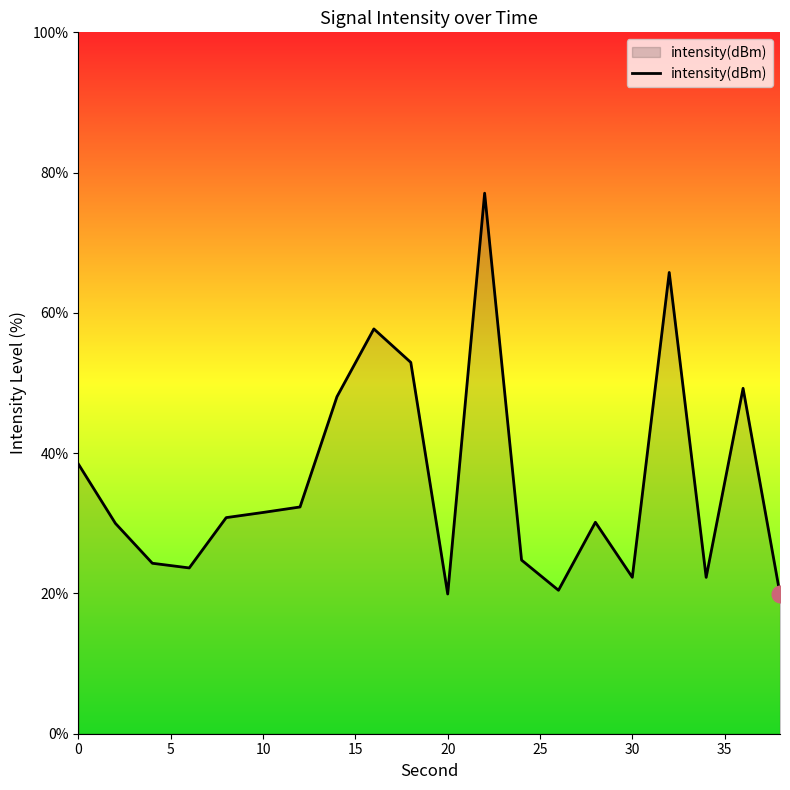

What is the difference between the maximum and minimum values?

57.2